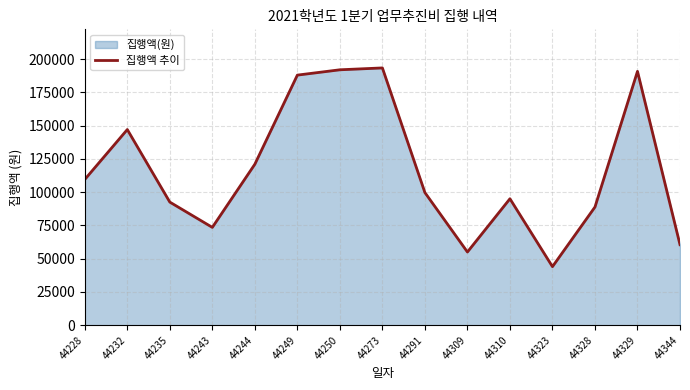

Which label corresponds to the smallest value in the chart?

44323